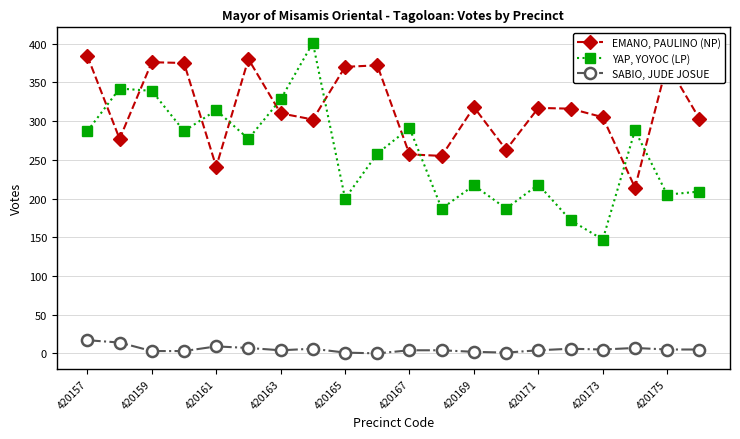

List the series in order of their peak value, highest first.

YAP, YOYOC (LP), EMANO, PAULINO (NP), SABIO, JUDE JOSUE